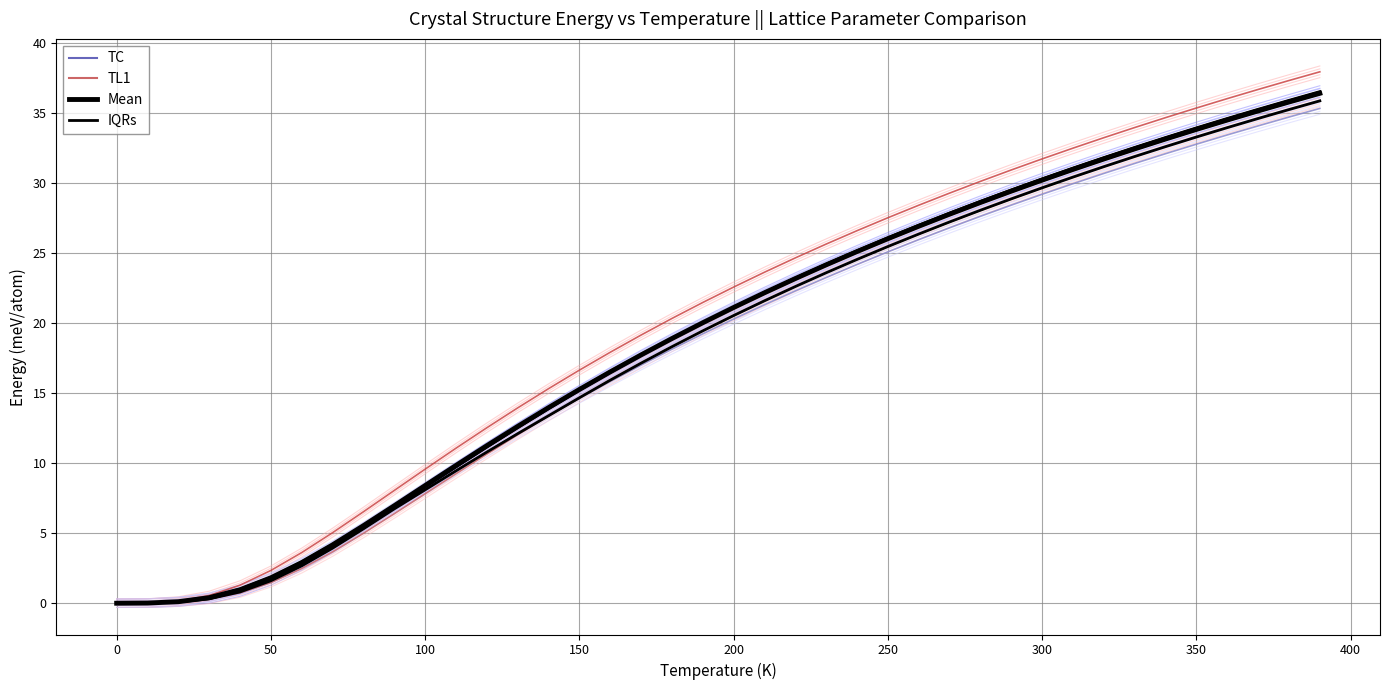

How many lines are shown in the chart?

4